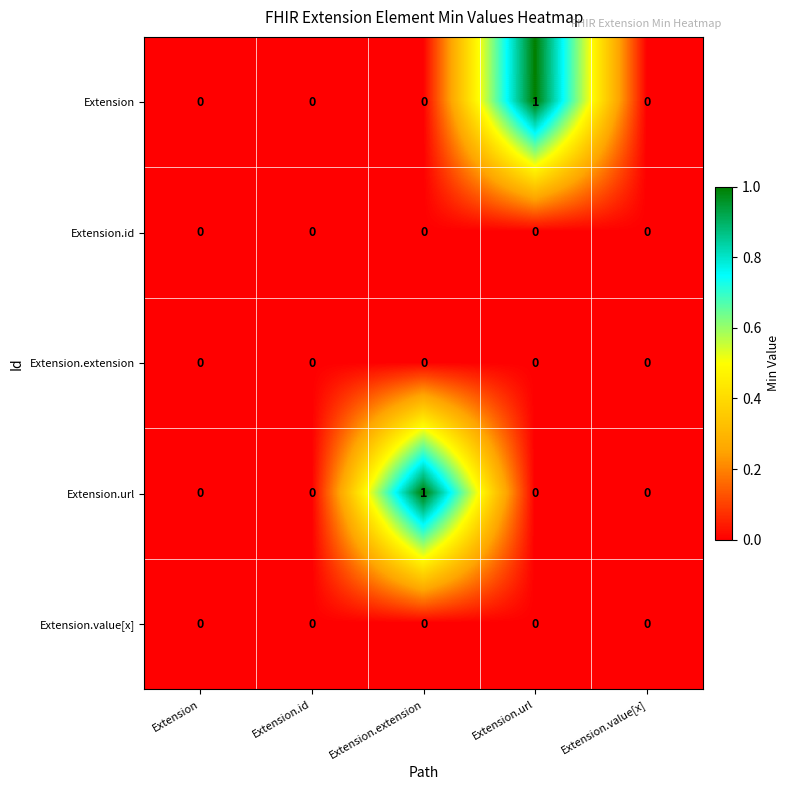

True or false: Extension.url has a value of 0 at Extension.id.

True